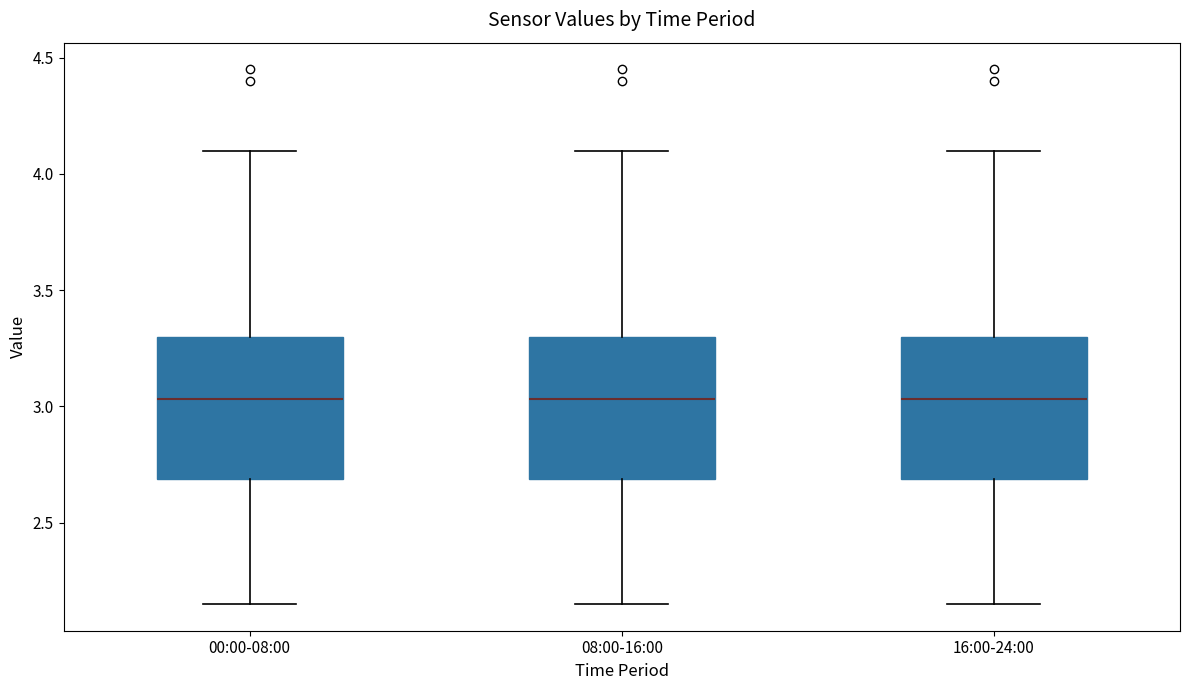

Reading left to right, read every box against the y-axis: the position of its median line, the range the box covers, and the ends of its whiskers. The values are not printed on the chart, so give them approximately, as read against the axis.

00:00-08:00: median 3.05, box 2.70 to 3.30, whiskers 2.15 to 4.10
08:00-16:00: median 3.05, box 2.70 to 3.30, whiskers 2.15 to 4.10
16:00-24:00: median 3.05, box 2.70 to 3.30, whiskers 2.15 to 4.10